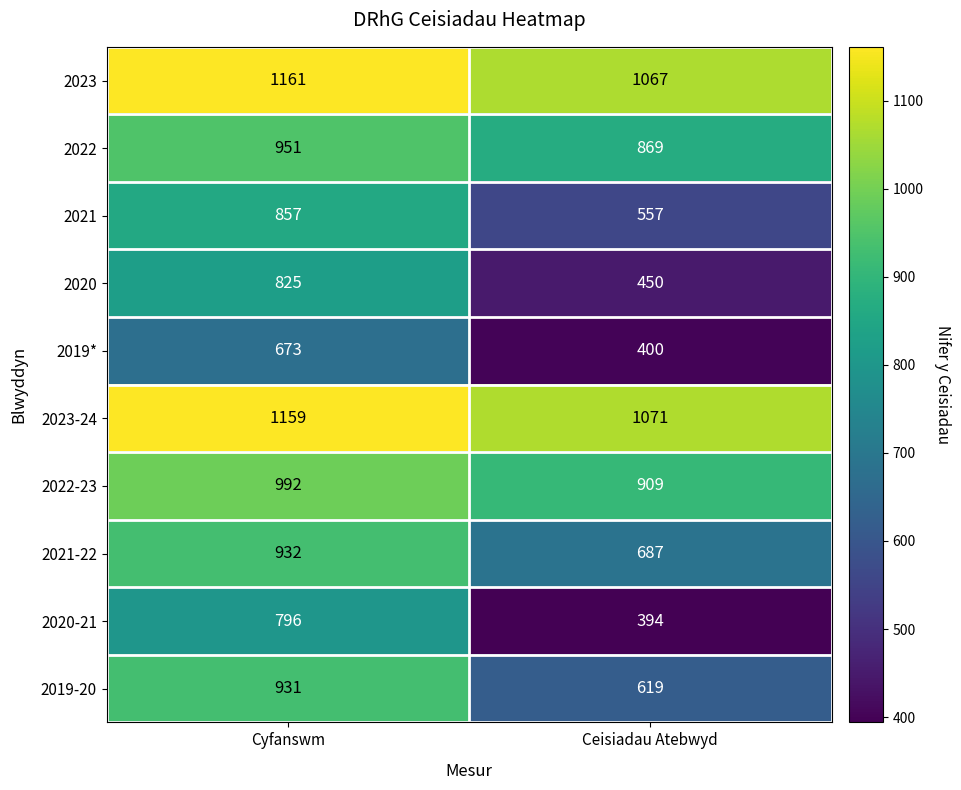

Reading left to right, extract all data points from this chart.

2023: 1161	1067
2022: 951	869
2021: 857	557
2020: 825	450
2019*: 673	400
2023-24: 1159	1071
2022-23: 992	909
2021-22: 932	687
2020-21: 796	394
2019-20: 931	619